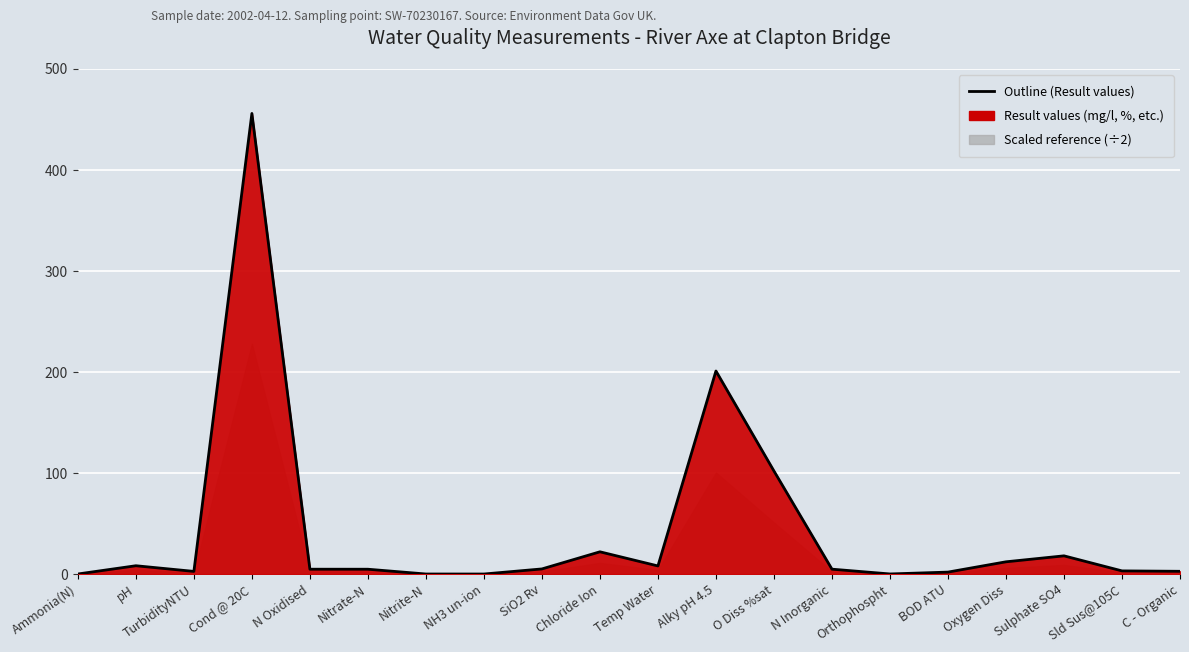

The value at Alky pH 4.5 is 201.0. True or false?

True